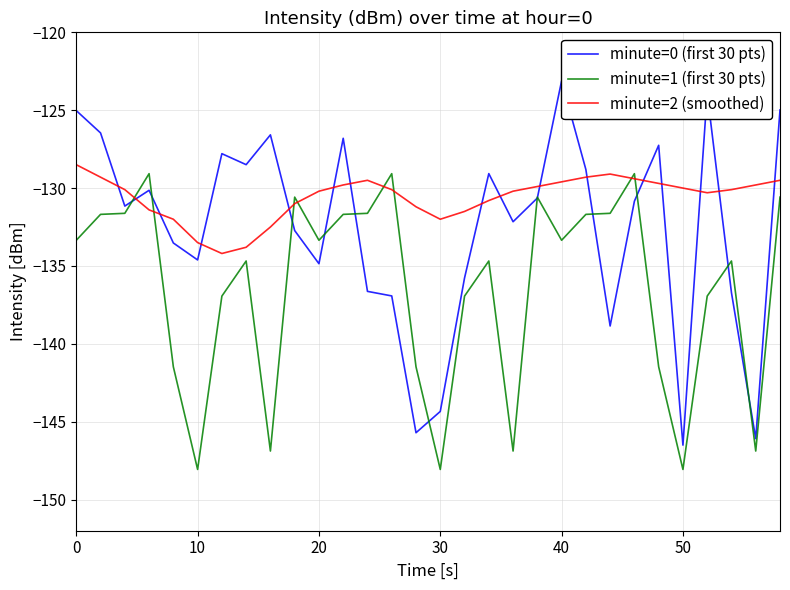

Which series has the largest range (max minus min)?

minute=0 (first 30 pts)